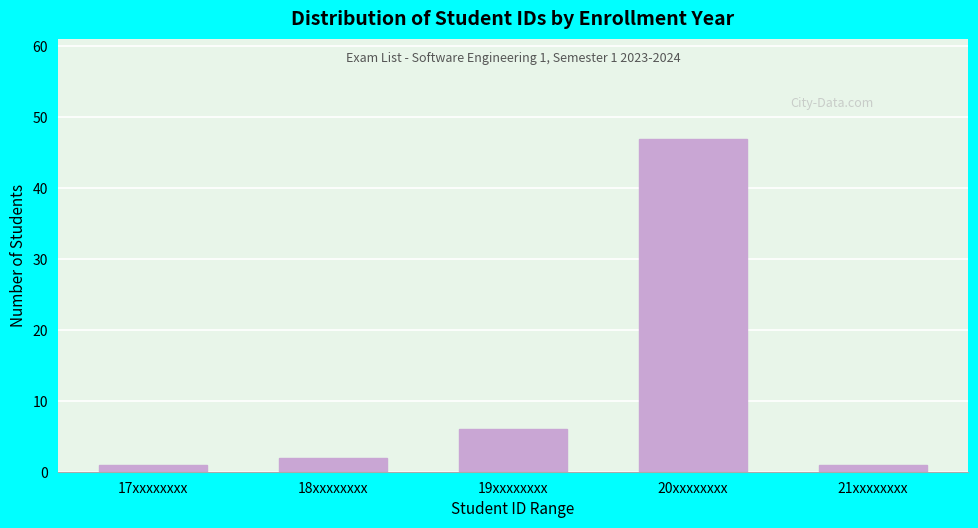

Reading right to left, extract all data points from this chart.

21xxxxxxxx=1	20xxxxxxxx=47	19xxxxxxxx=6	18xxxxxxxx=2	17xxxxxxxx=1